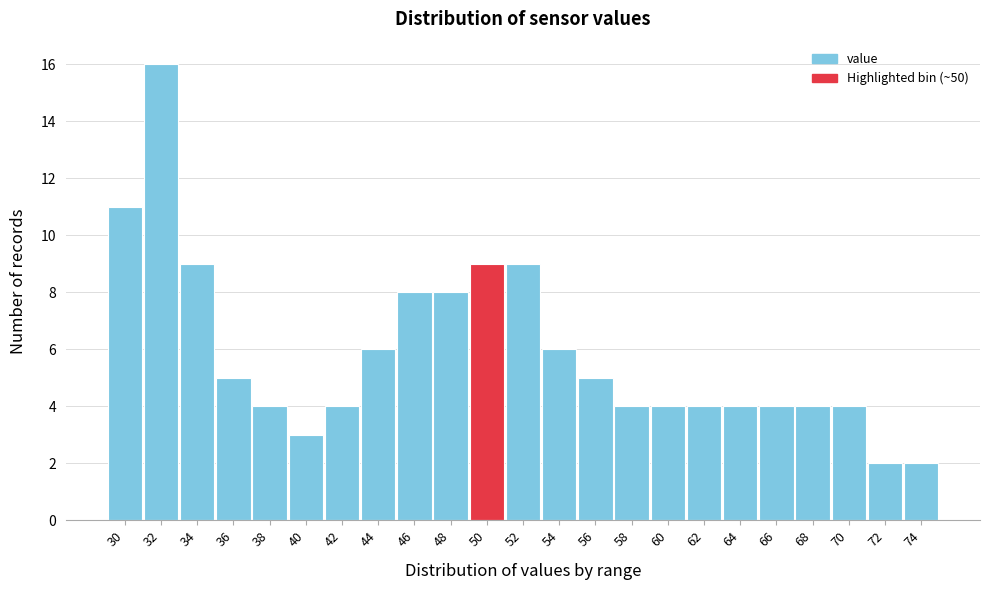

Reading right to left, what are all the values shown in this chart?

2	2	4	4	4	4	4	4	4	5	6	9	9	8	8	6	4	3	4	5	9	16	11